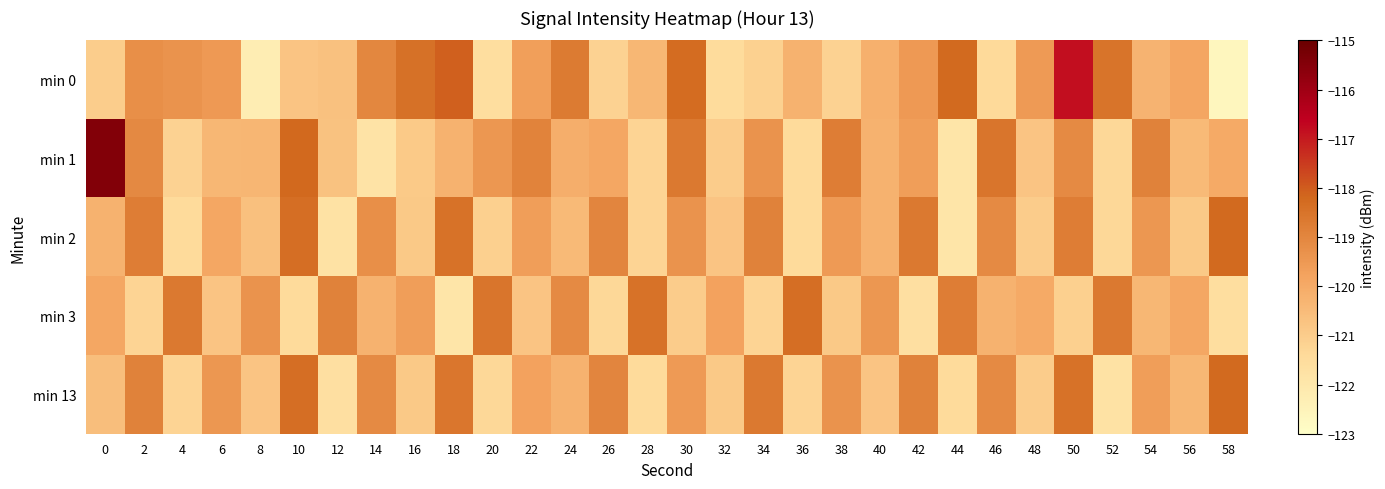

At how many categories does at least one series exceed -116?

1